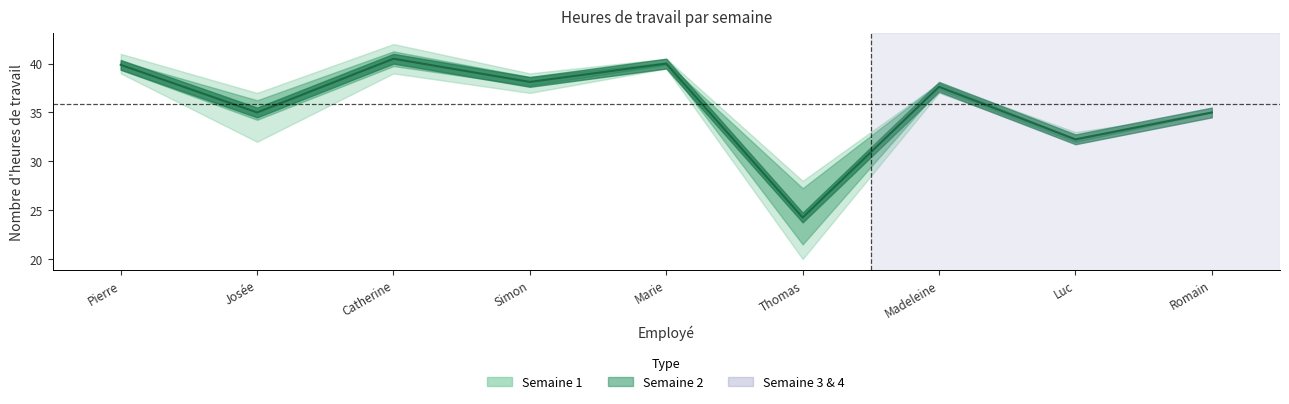

How many lines are shown in the chart?

1